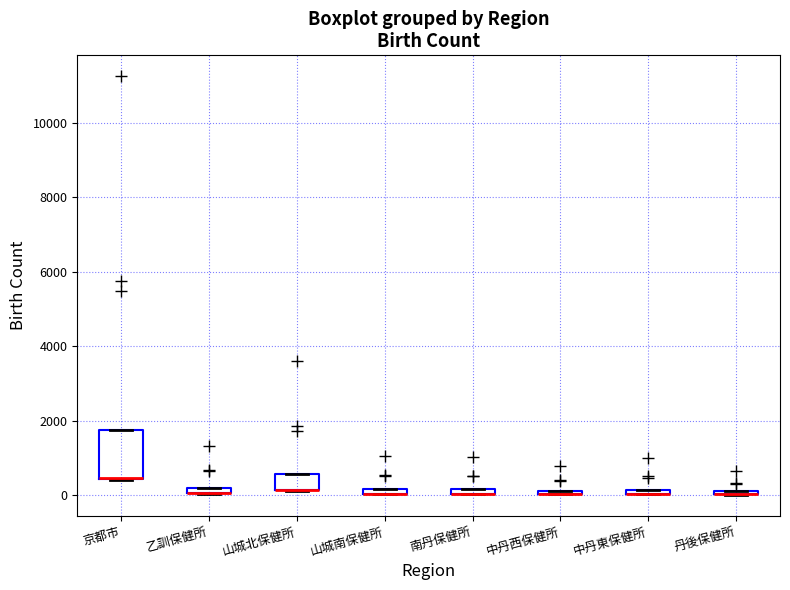

Where is the upper edge of the box for 山城南保健所 on the y-axis? The values are not printed on the chart, so give them approximately, as read against the axis.

200